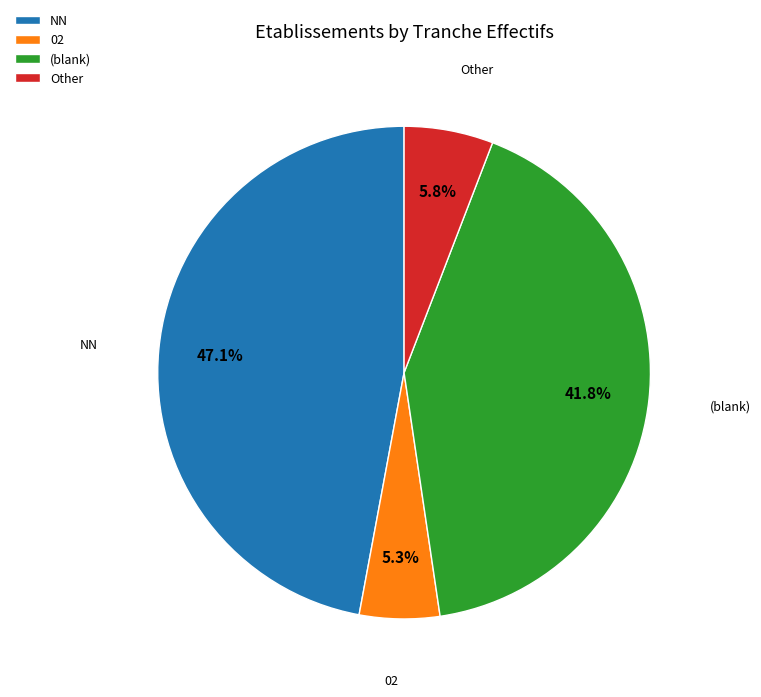

To the nearest percent, what is the average slice percentage?

25%